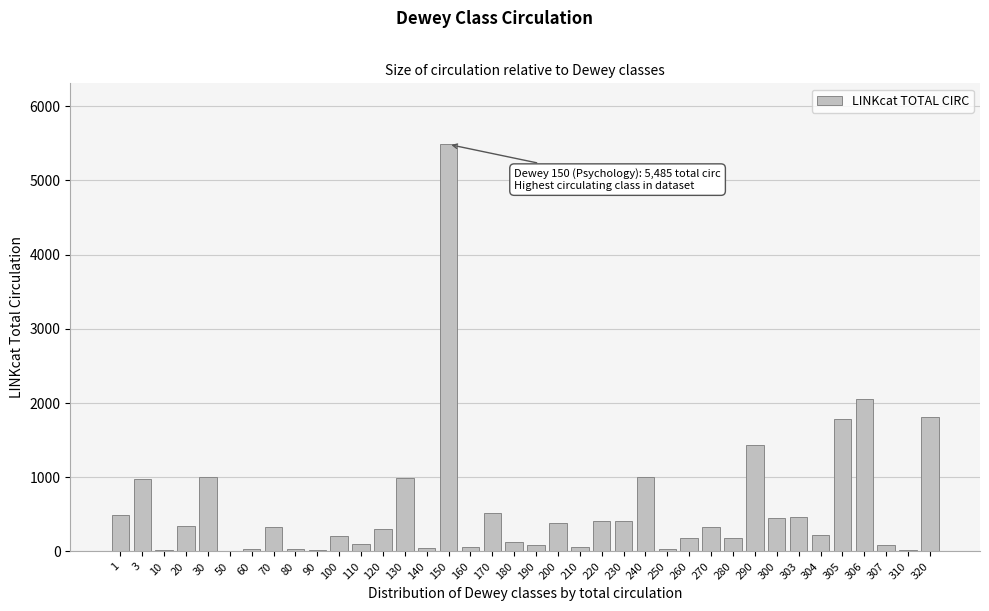

True or false: the data shows 708 at 300.

False